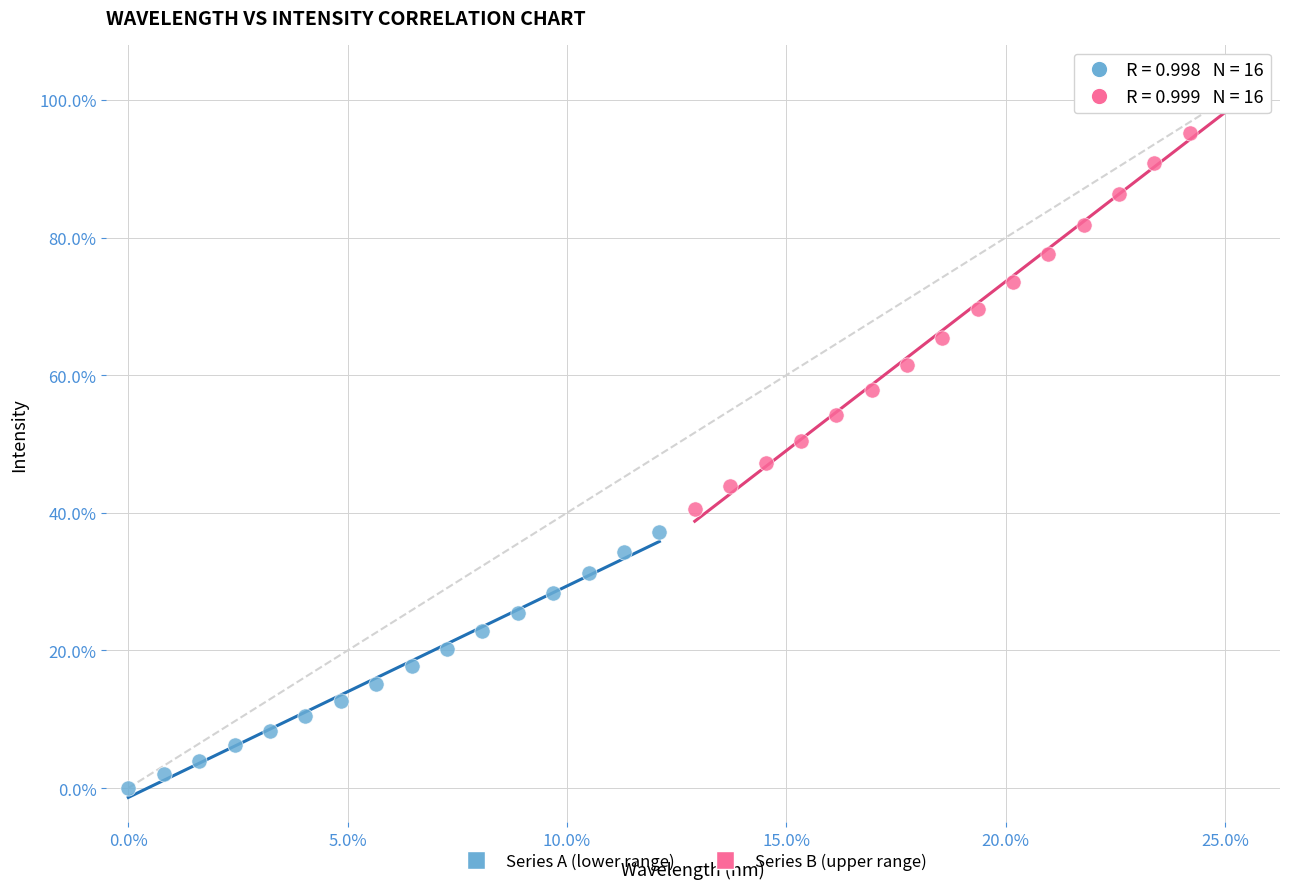

Which series reaches the minimum Y coordinate?

Series A (lower range)